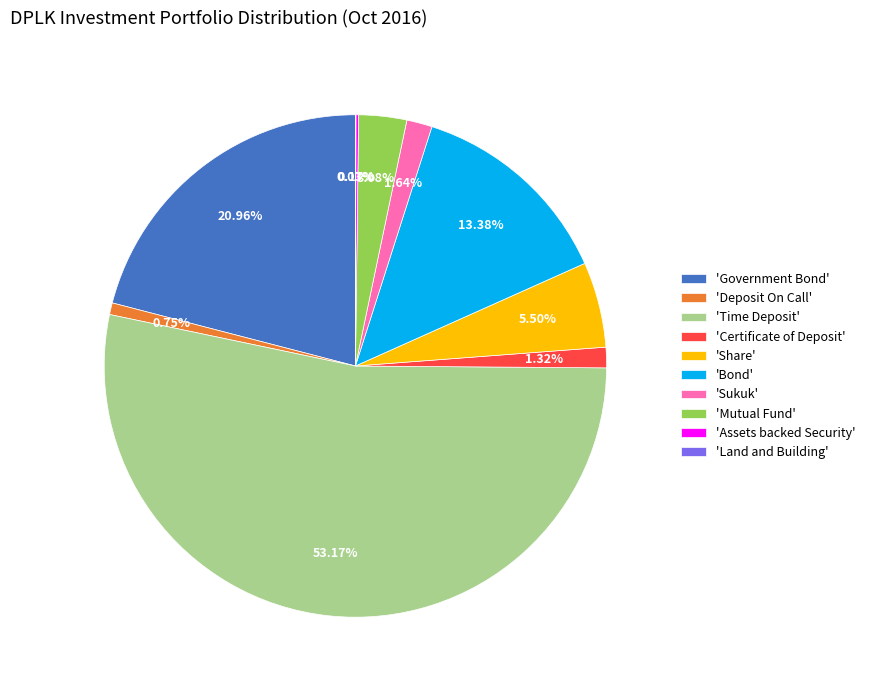

Which slice is the largest?

'Time Deposit'